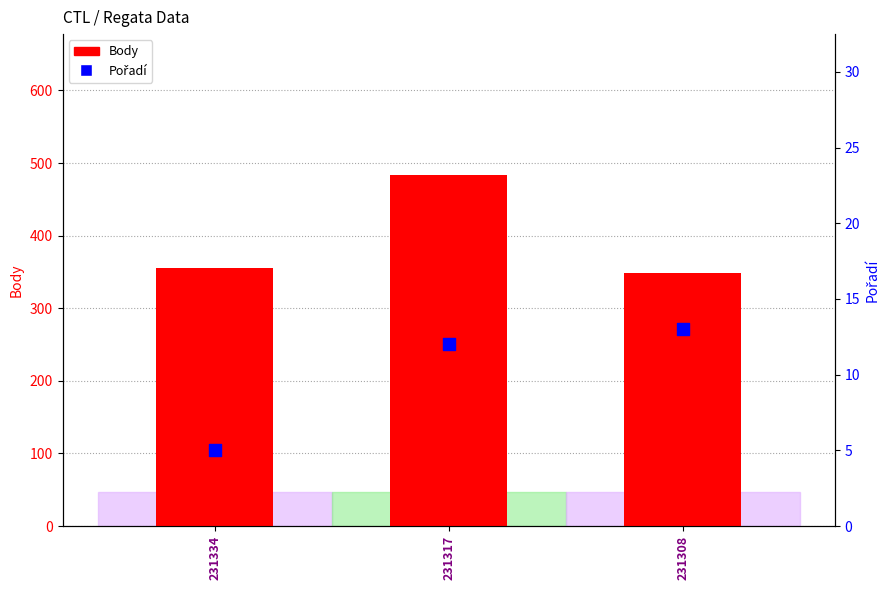

Which series has the widest spread of Y values?

Body